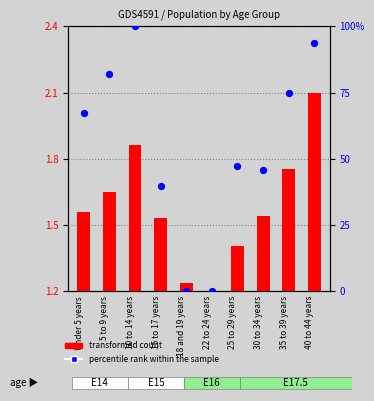

At how many categories does at least one series exceed 8?

8